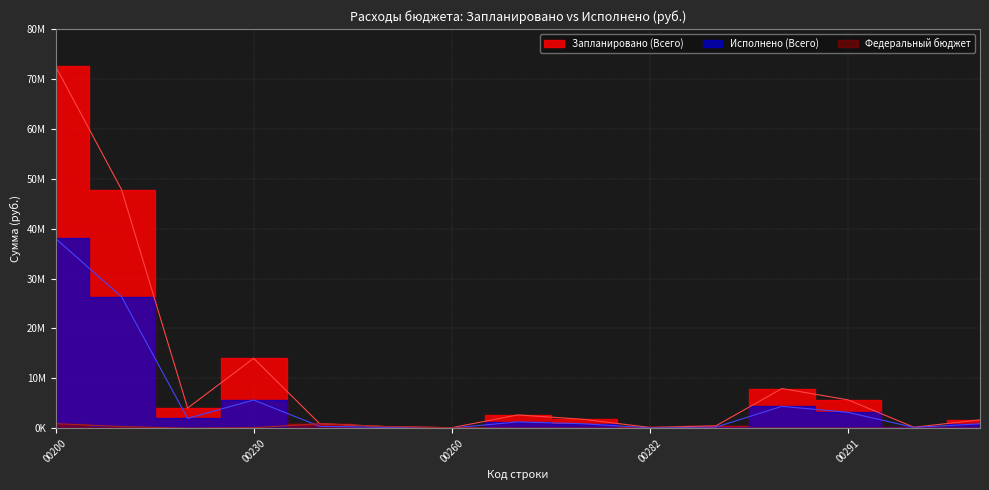

How many values in Федеральный бюджет are above zero?

6